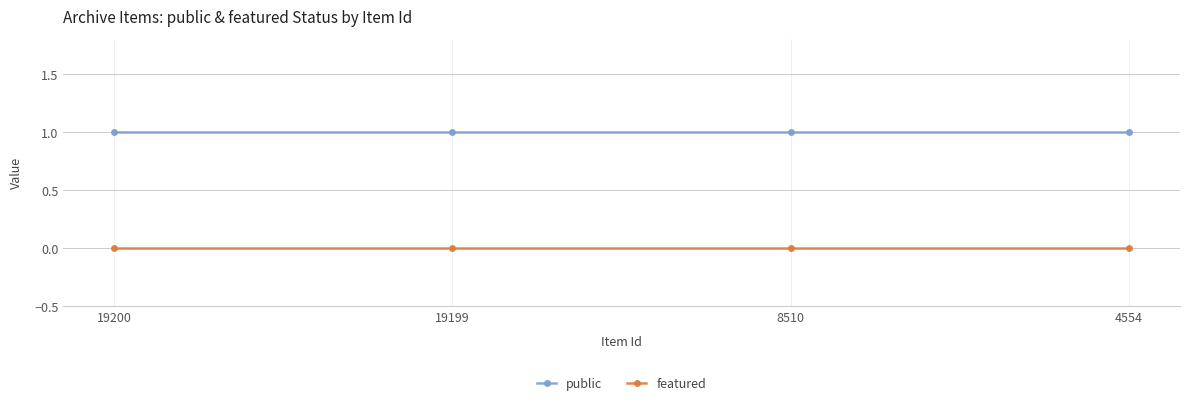

True or false: featured has more than 2 points higher than both neighbors.

False